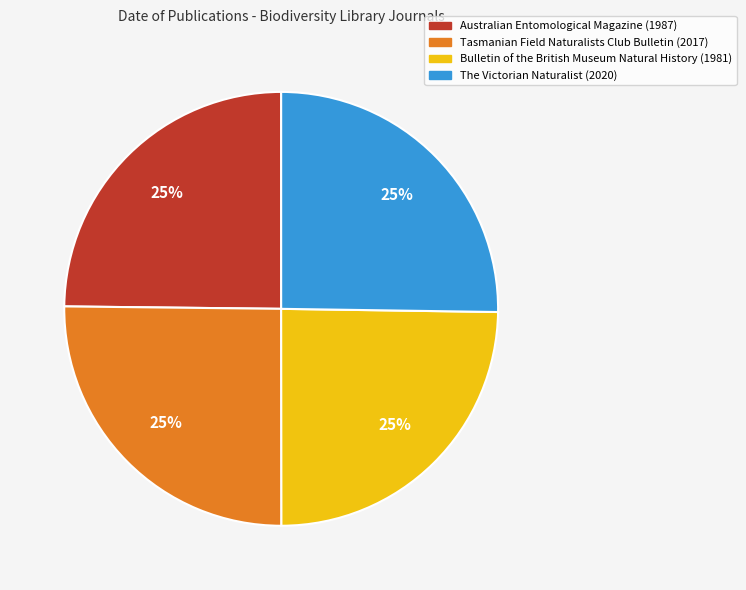

How many slices are in this pie chart?

4